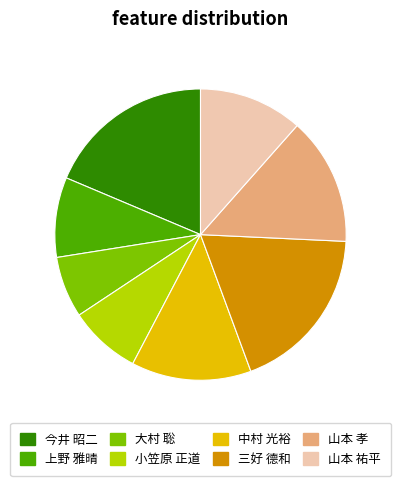

What is the smallest slice in the pie chart?

大村 聡